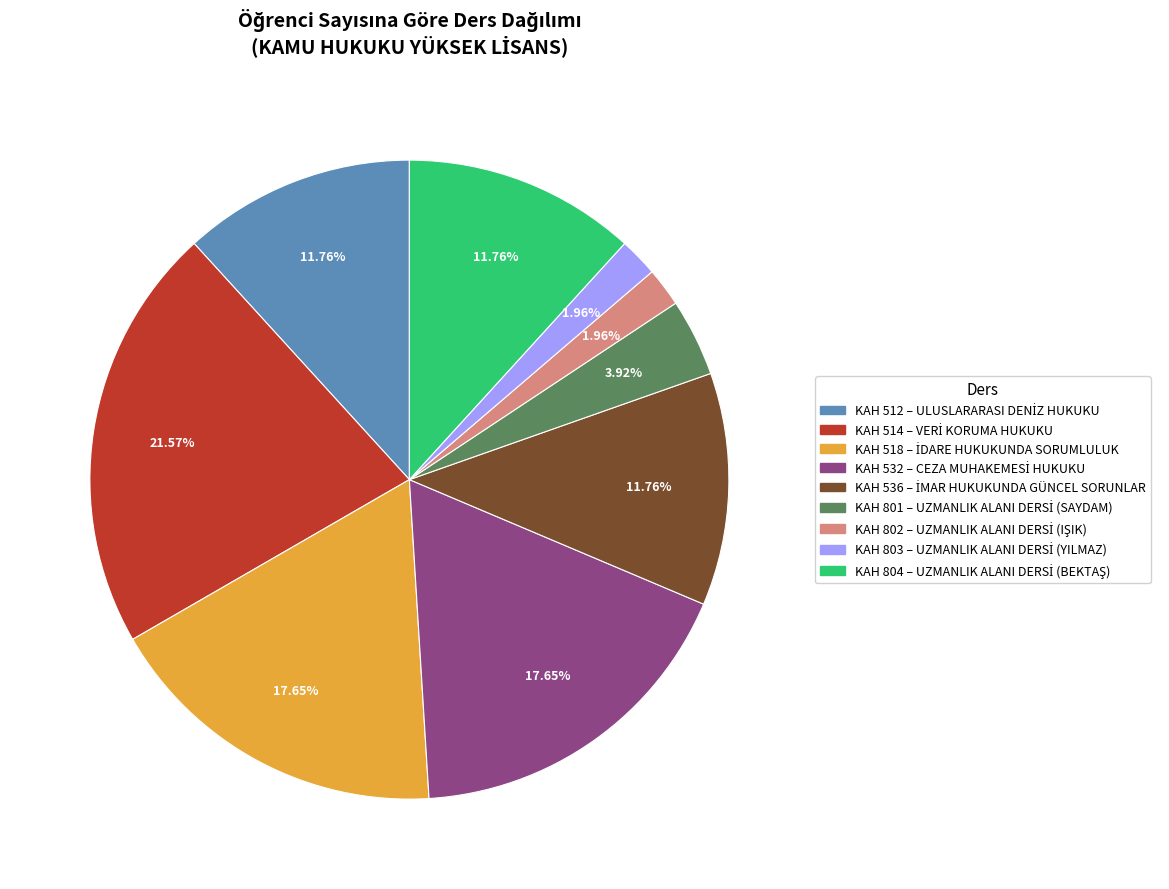

Is there a majority slice in this chart?

No